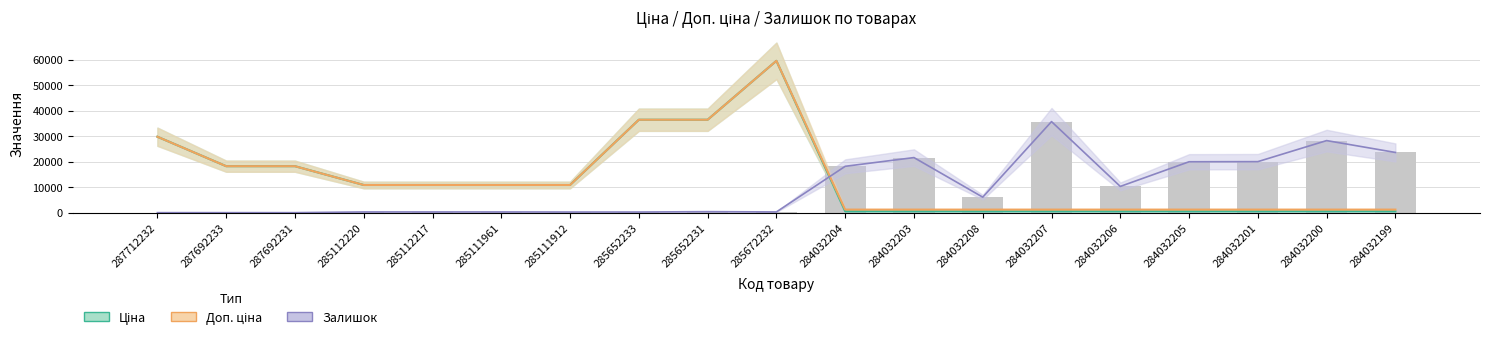

What is the sum of the Ціна values at 284032206 and 285652233?

36946.3